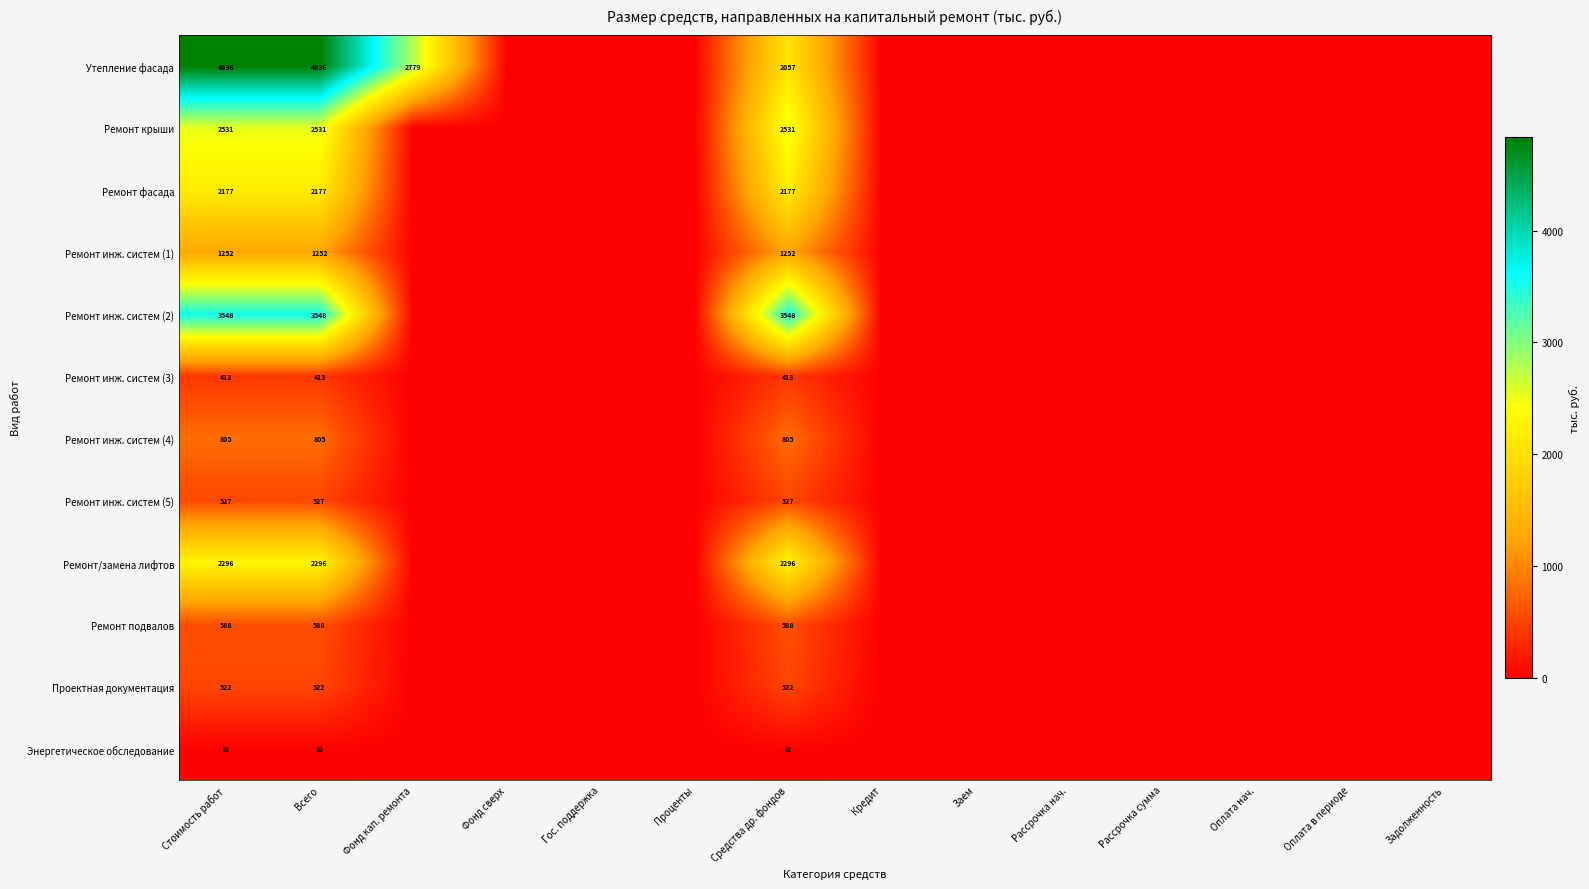

Is the value of Утепление фасада at Оплата в периоде greater than the value of Ремонт инж. систем (3) at Гос. поддержка?

No